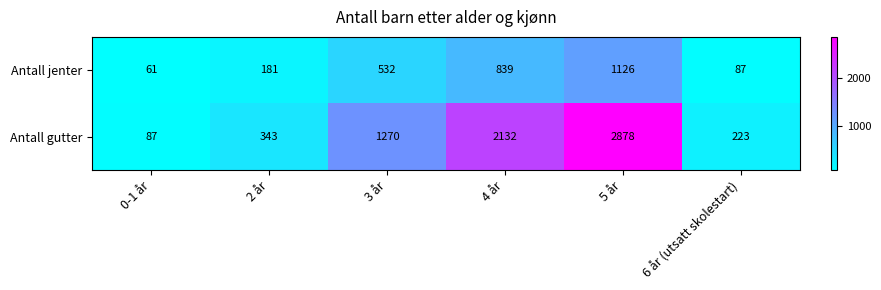

What is the maximum value shown in the chart?

2878